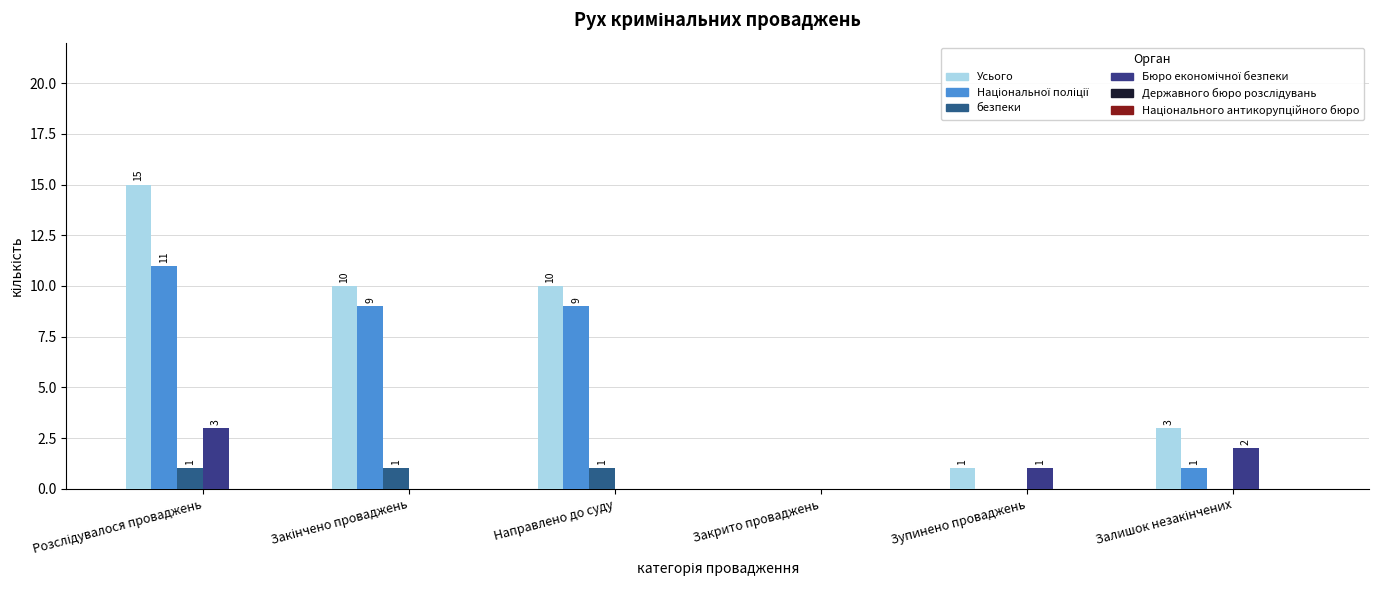

How many values in безпеки are above zero?

3